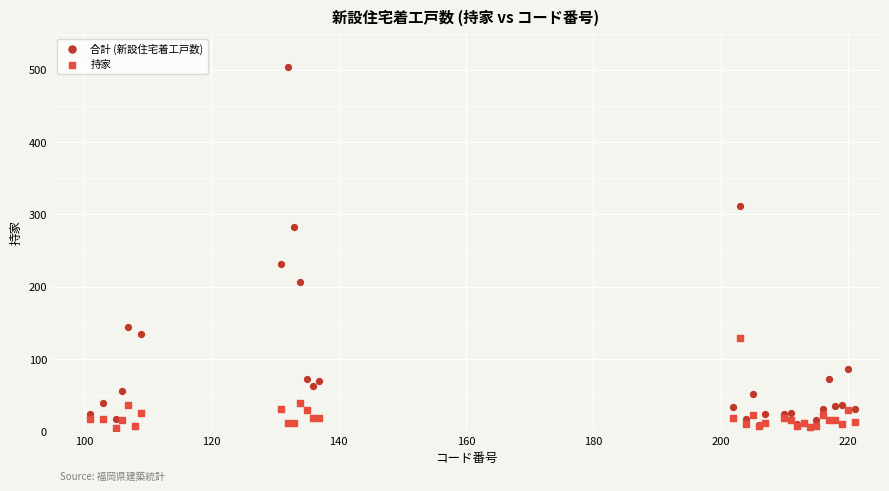

What are all the series names shown in the legend?

合計 (新設住宅着工戸数), 持家